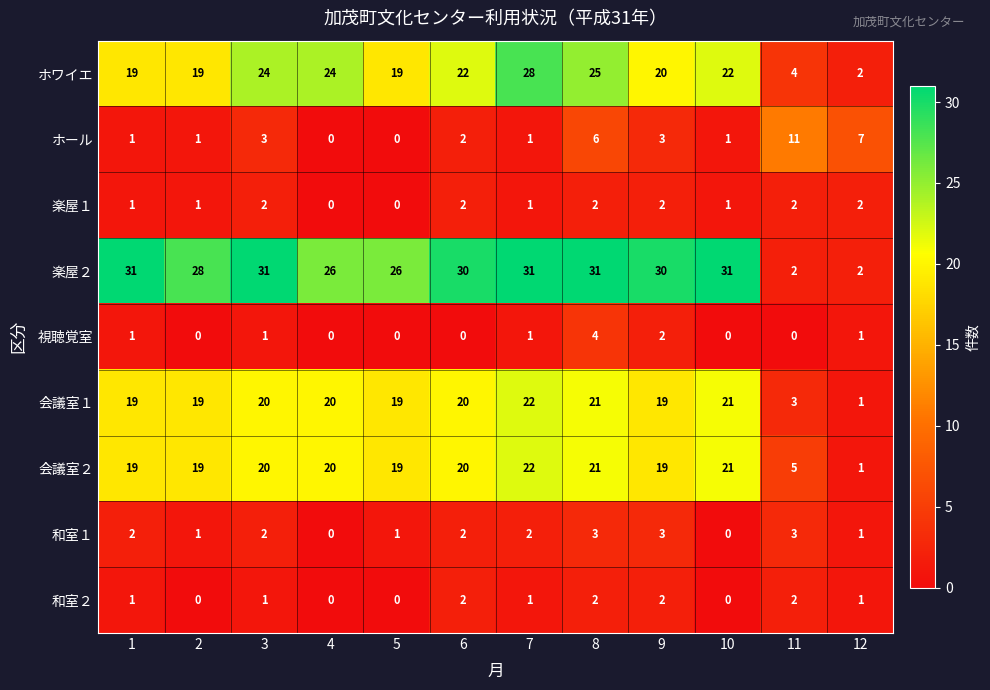

The value of 視聴覚室 at 6 is 0. True or false?

True